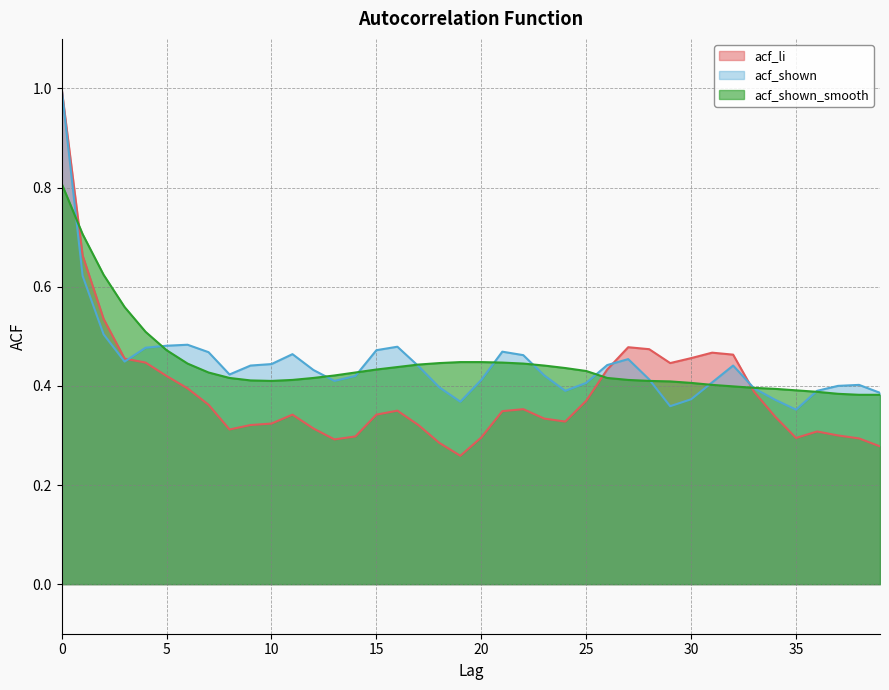

At which category does acf_shown reach its first local valley?

3